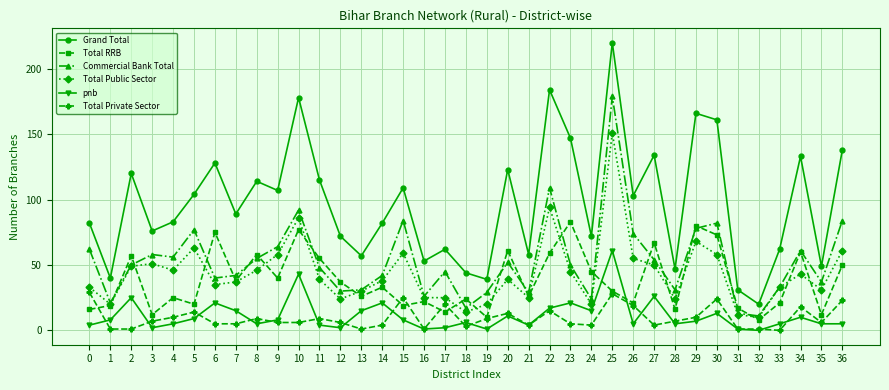

What is the difference between the maximum and minimum values in the Total Public Sector series?

141